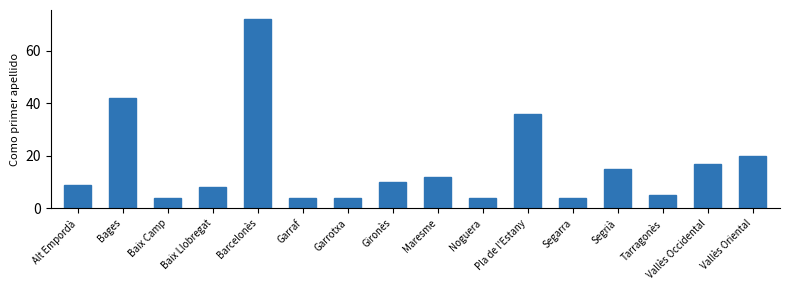

How many categories are shown in the chart?

16